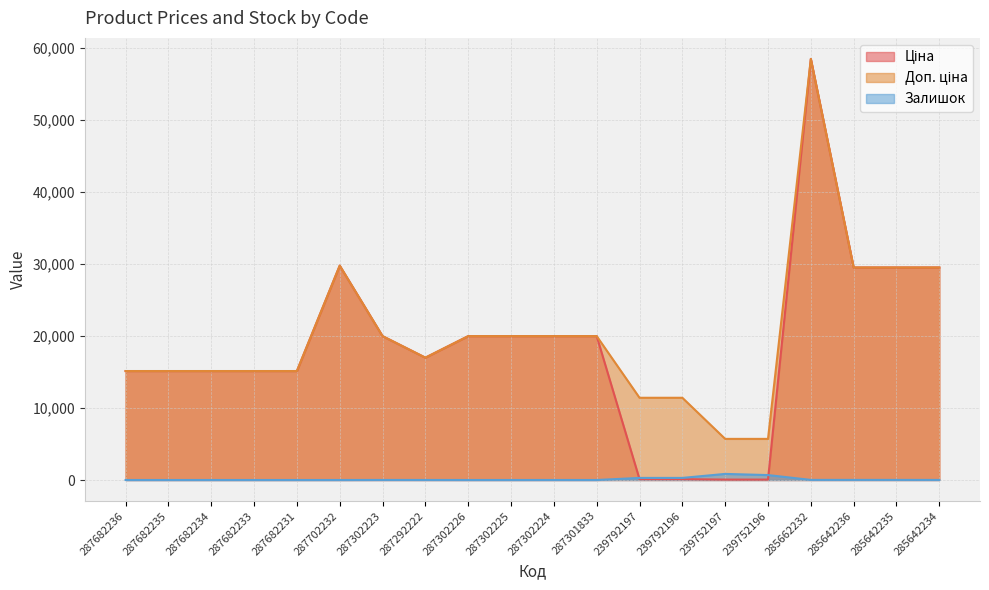

The Залишок series shows 80.3 at 239792196. True or false?

False